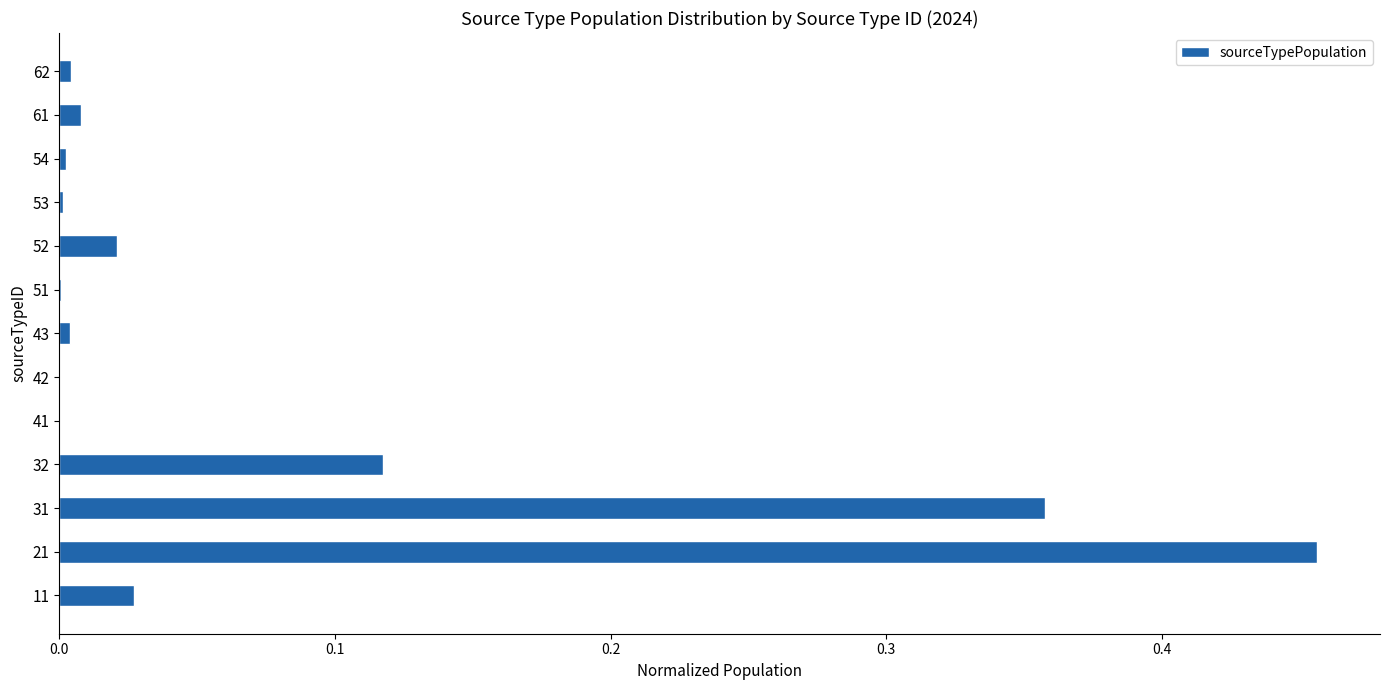

Which category has the highest value across all series?

21